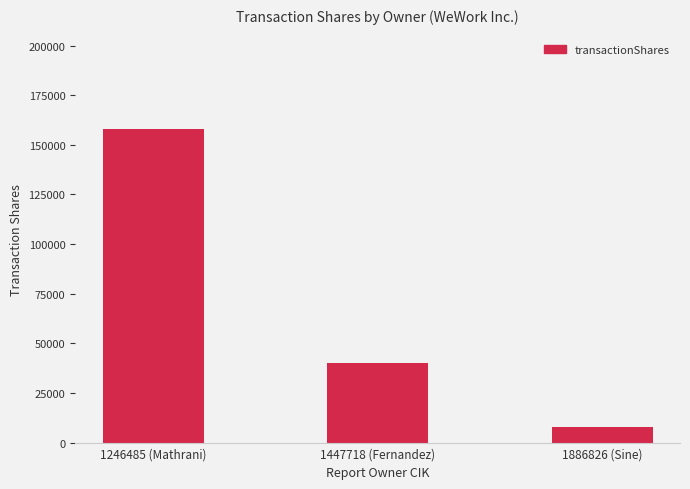

Are the bars grouped side by side (vs. stacked)?

No